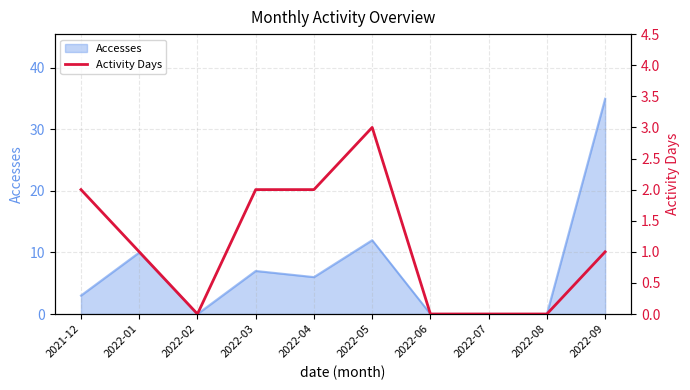

What is the label of the 3rd point from the right?

2022-07